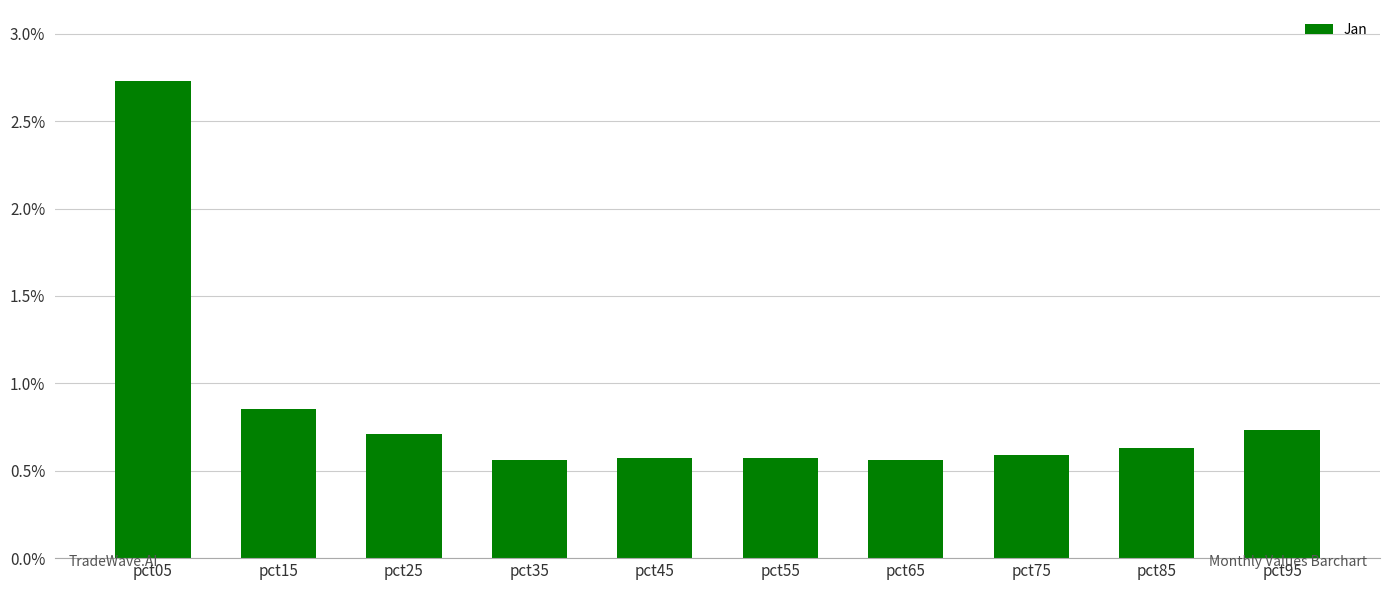

What is the smallest value displayed?

0.6